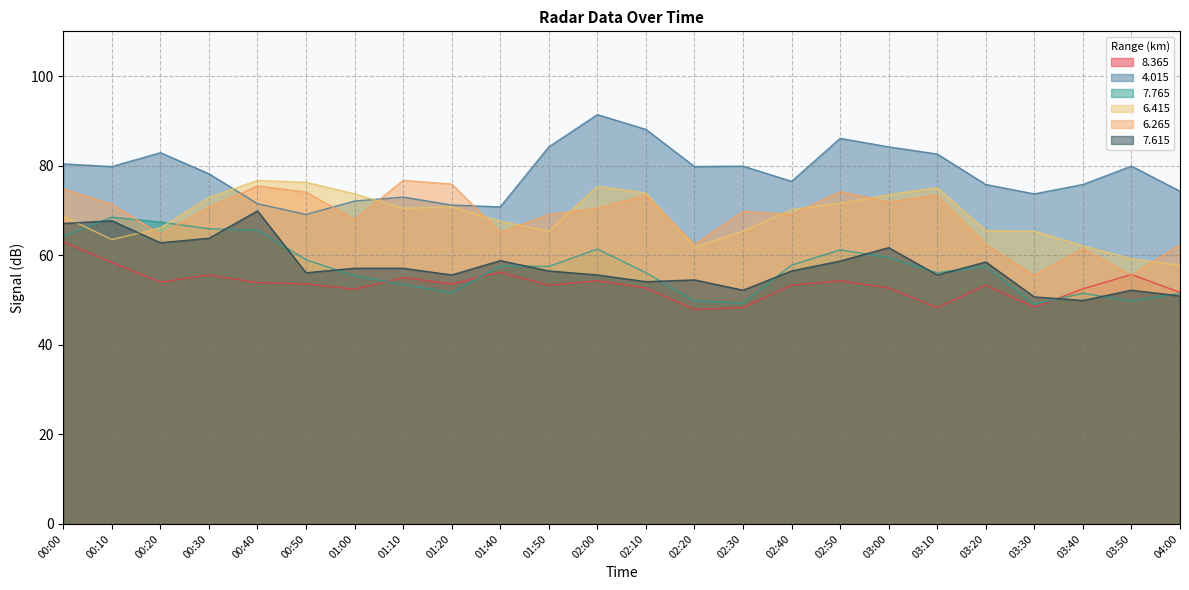

What is the sum of all   8.365 values?

1282.4